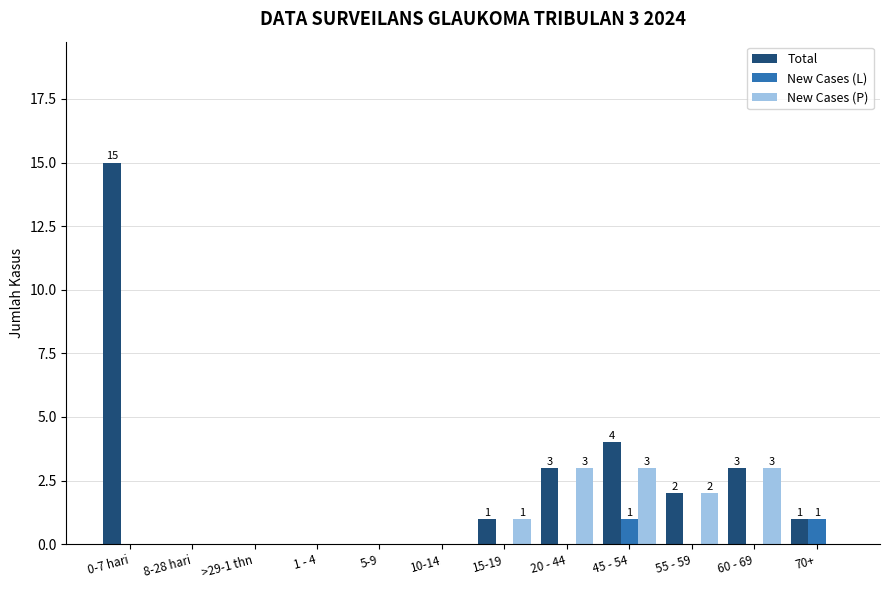

Reading left to right, transcribe all the data shown in this chart.

Total: 0-7 hari=15	8-28 hari=0	>29-1 thn=0	1 - 4=0	5-9=0	10-14=0	15-19=1	20 - 44=3	45 - 54=4	55 - 59=2	60 - 69=3	70+=1
New Cases (L): 0-7 hari=0	8-28 hari=0	>29-1 thn=0	1 - 4=0	5-9=0	10-14=0	15-19=0	20 - 44=0	45 - 54=1	55 - 59=0	60 - 69=0	70+=1
New Cases (P): 0-7 hari=0	8-28 hari=0	>29-1 thn=0	1 - 4=0	5-9=0	10-14=0	15-19=1	20 - 44=3	45 - 54=3	55 - 59=2	60 - 69=3	70+=0